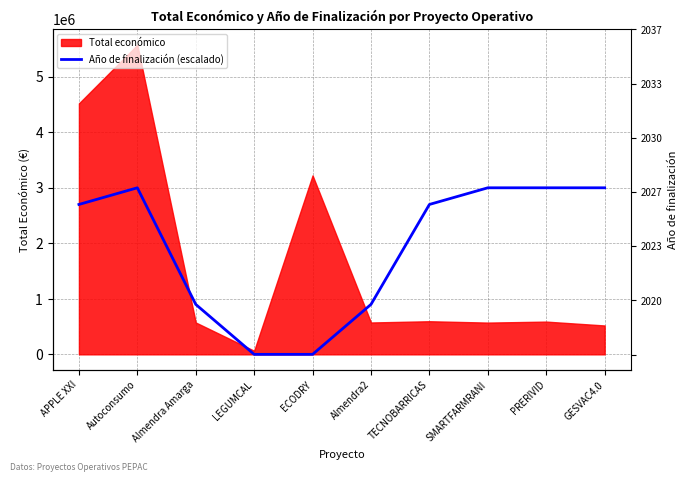

Does the chart display data point markers on the line(s)?

No